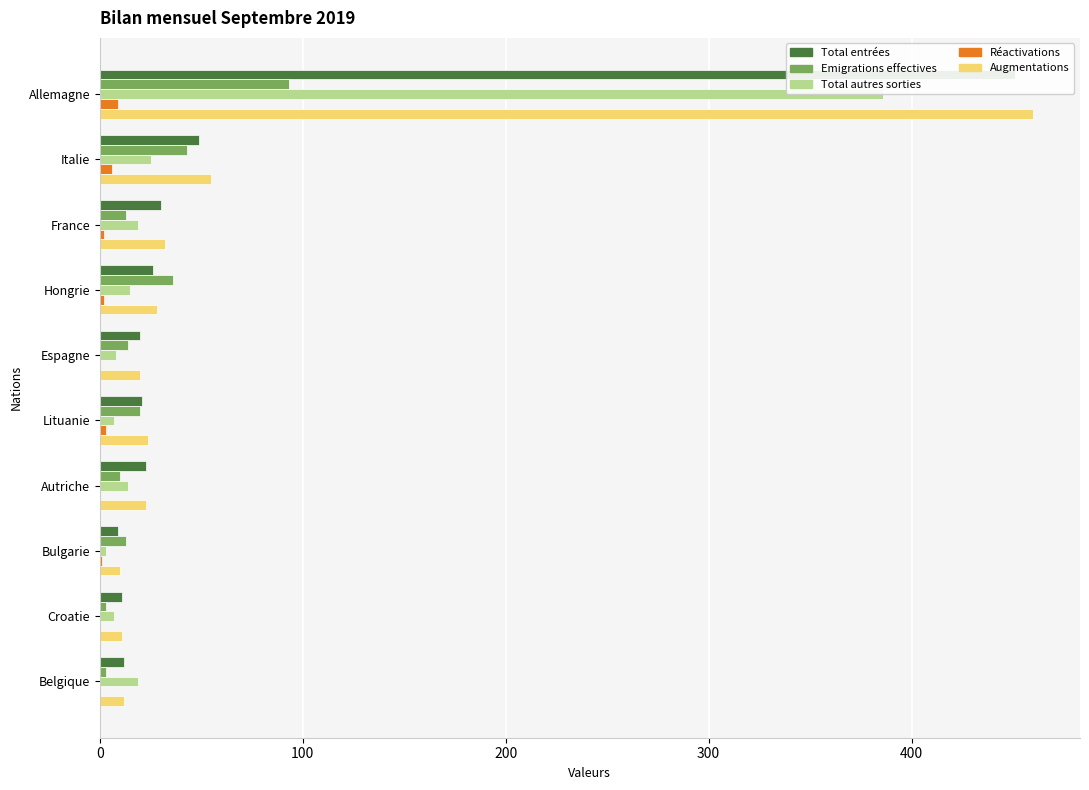

What position from the right is Autriche?

4